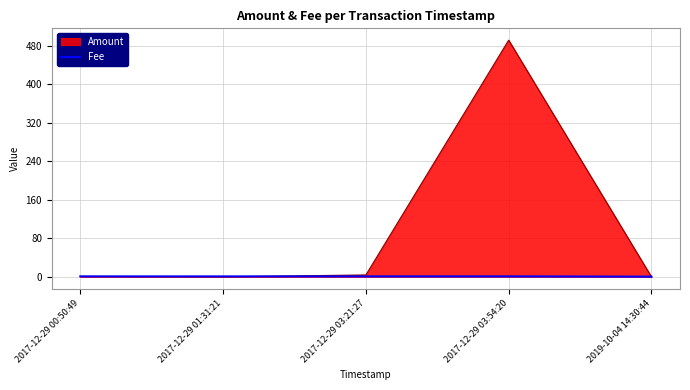

Which series has the largest range (max minus min)?

Amount